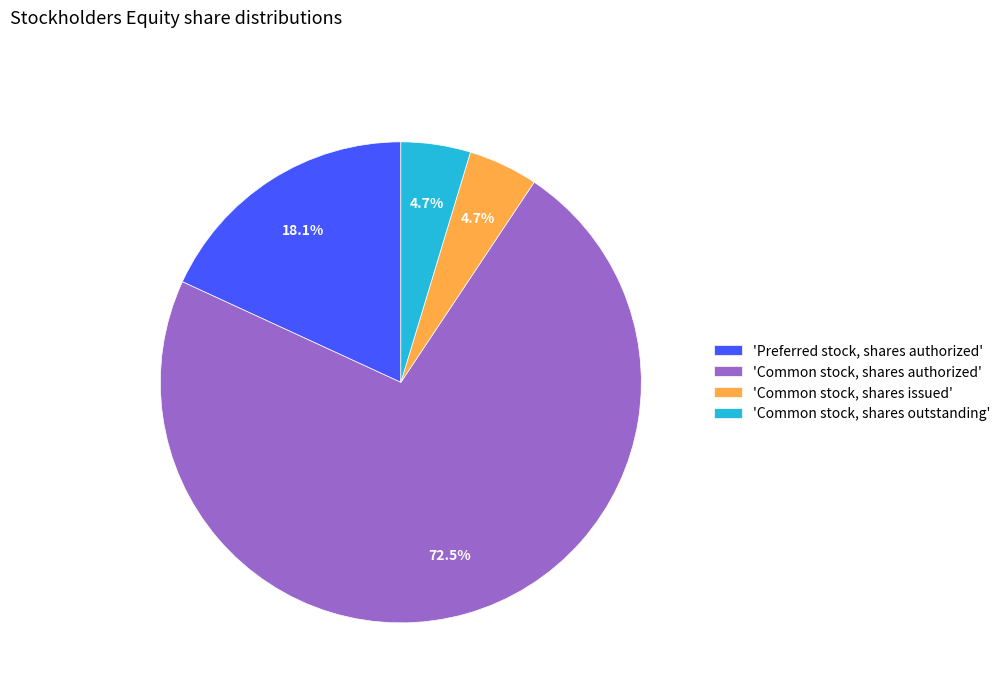

Which slice is the largest?

'Common stock, shares authorized'